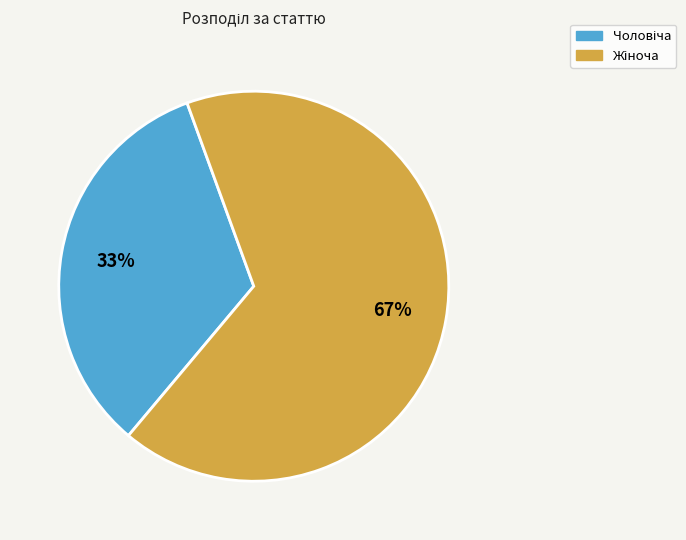

To the nearest percent, what is the average slice percentage?

50%